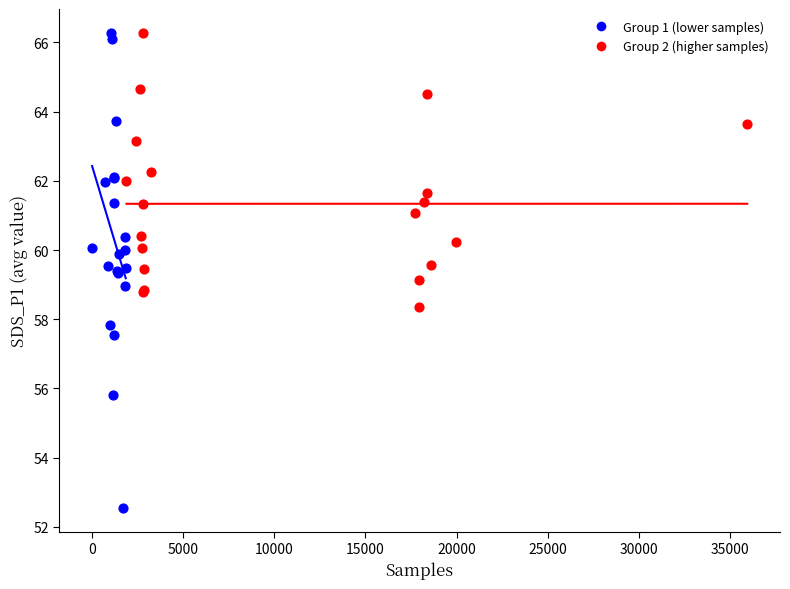

Which series has the widest spread of Y values?

Group 1 (lower samples)